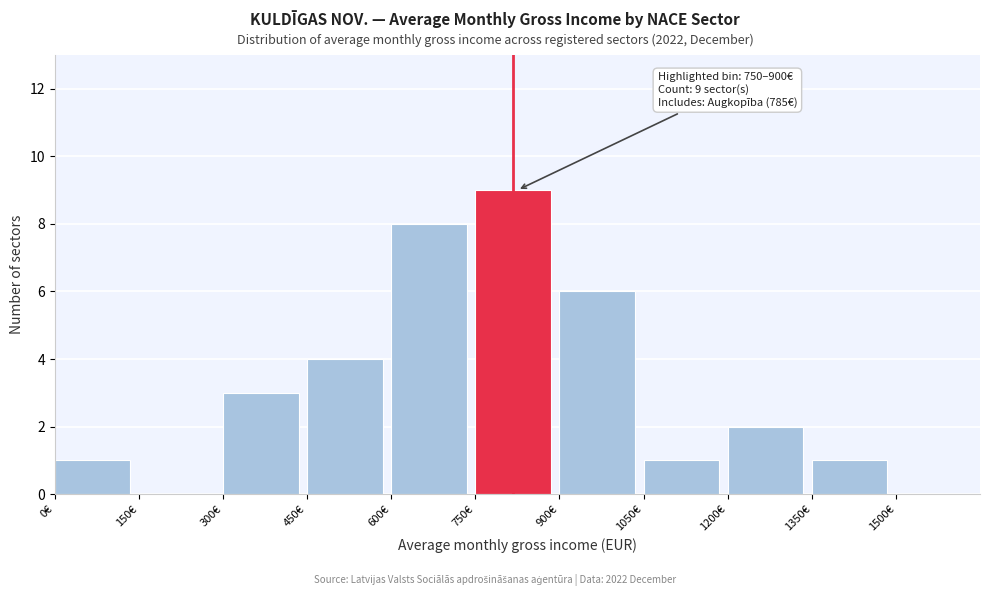

Which range on the x-axis has the tallest bar?

750 to 900